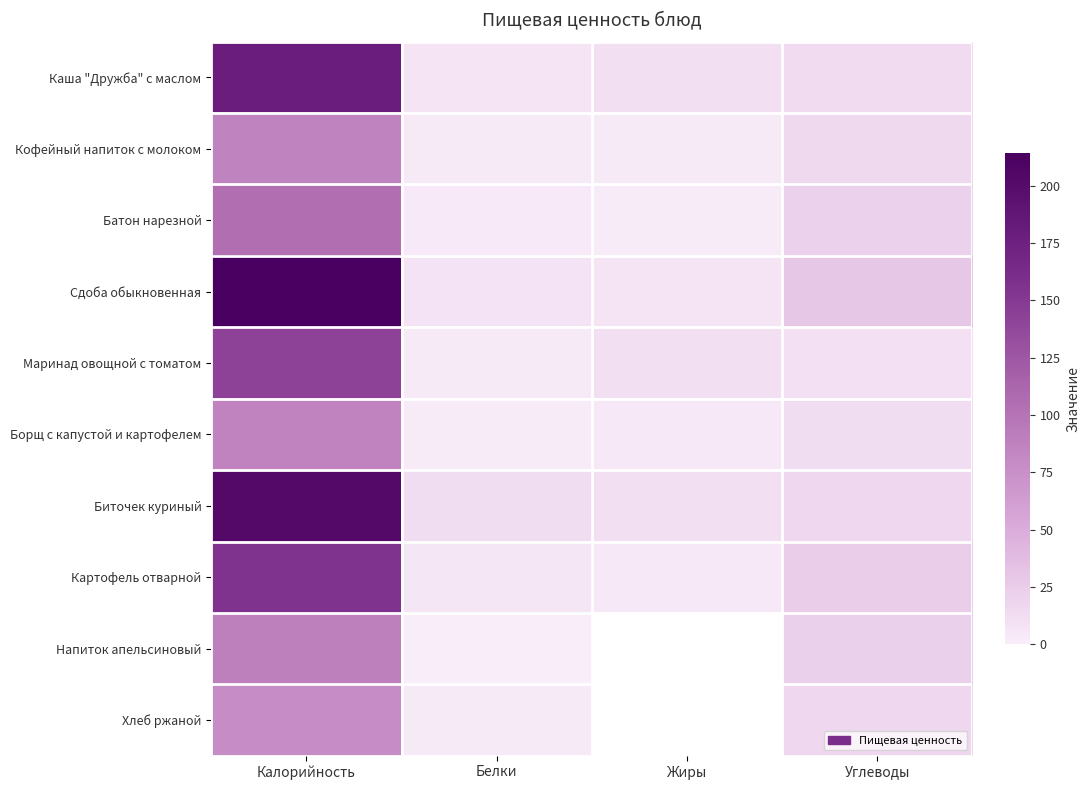

What is the total value across all series at Калорийность?

1337.3